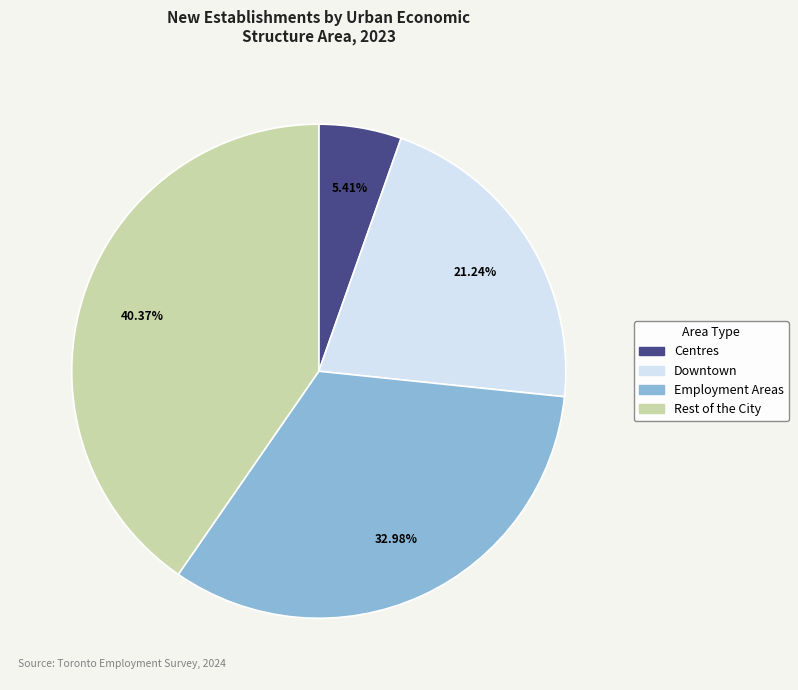

The Employment Areas slice represents 33% of the pie. True or false?

True